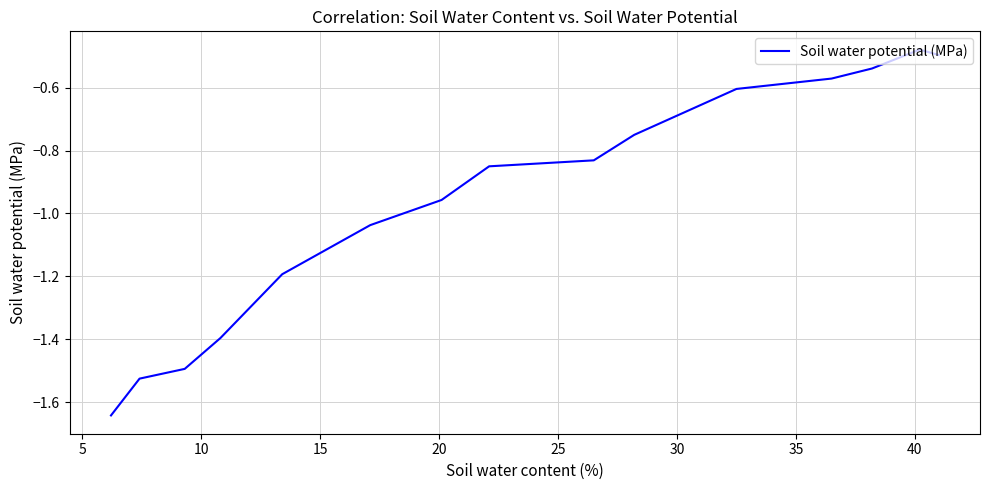

What is the average value?

-1.0